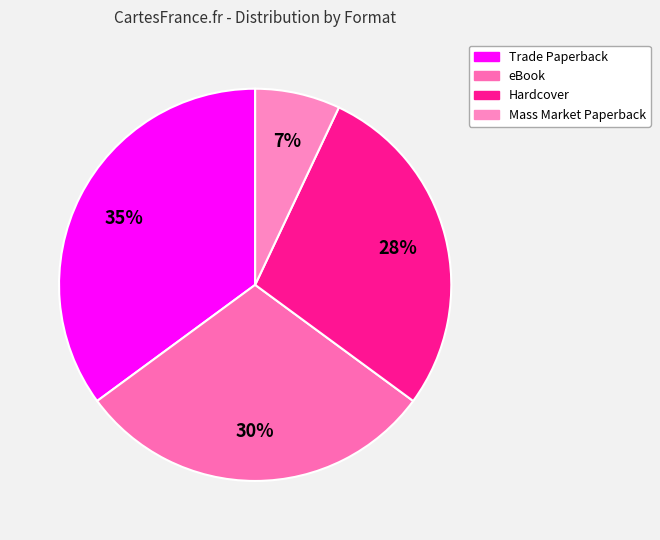

What is the ratio of the value at Mass Market Paperback to the value at Trade Paperback?

0.2